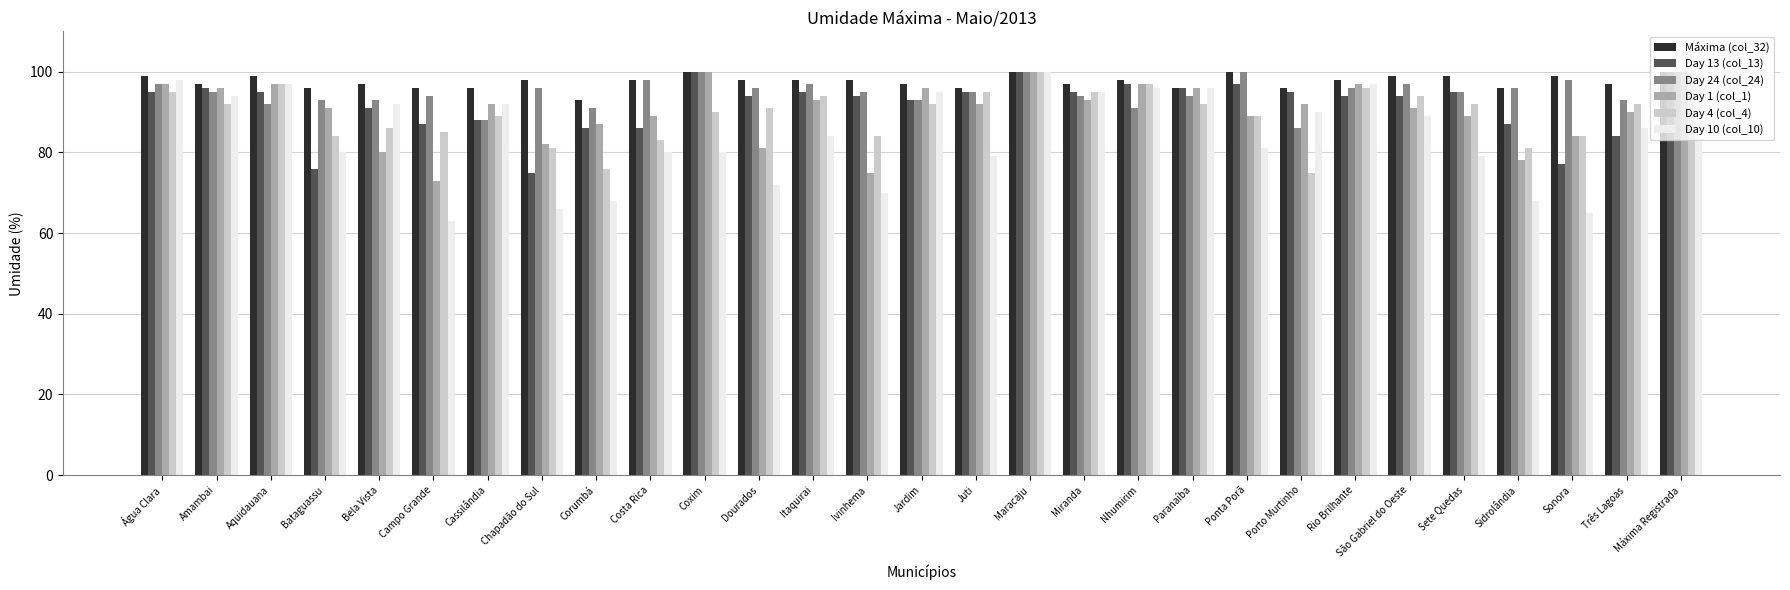

Is it true that Day 10 (col_10) equals 44 at Maracaju?

False